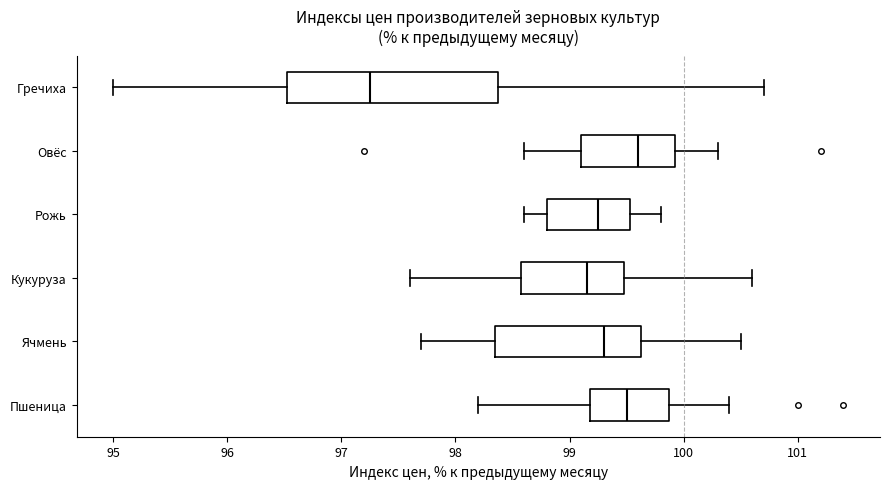

Comparing the boxes themselves (not the whiskers), which one is the widest?

Гречиха